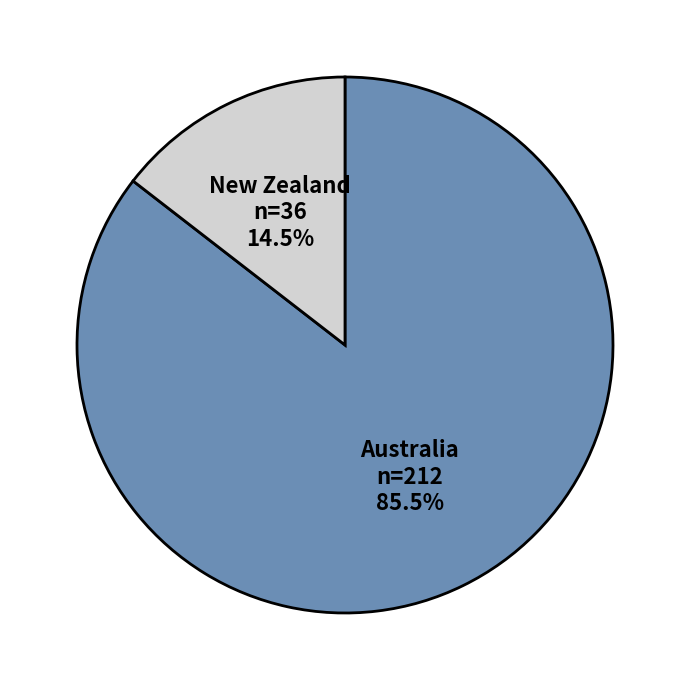

Count the number of slices in the pie.

2